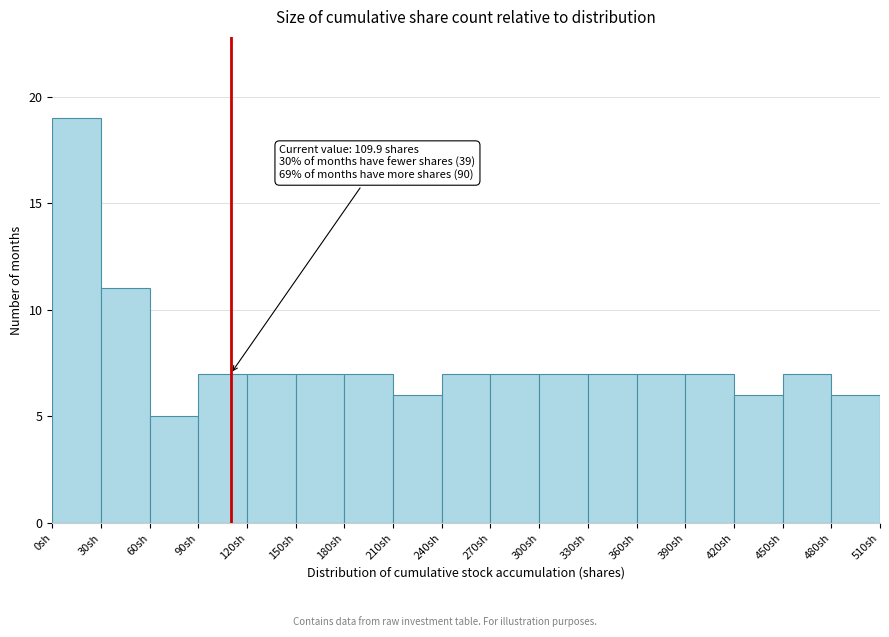

Over which range of the x-axis is the bar tallest?

0 to 30